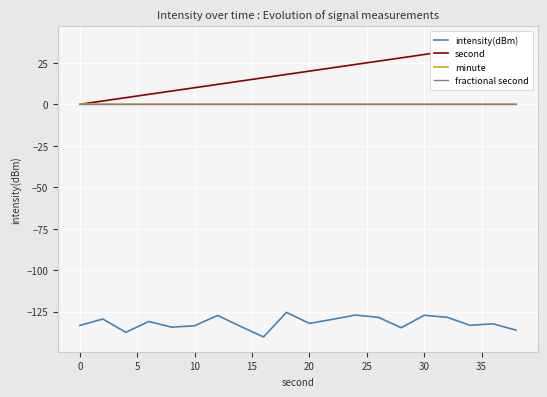

The value of intensity(dBm) at 30 is -127.2. True or false?

True